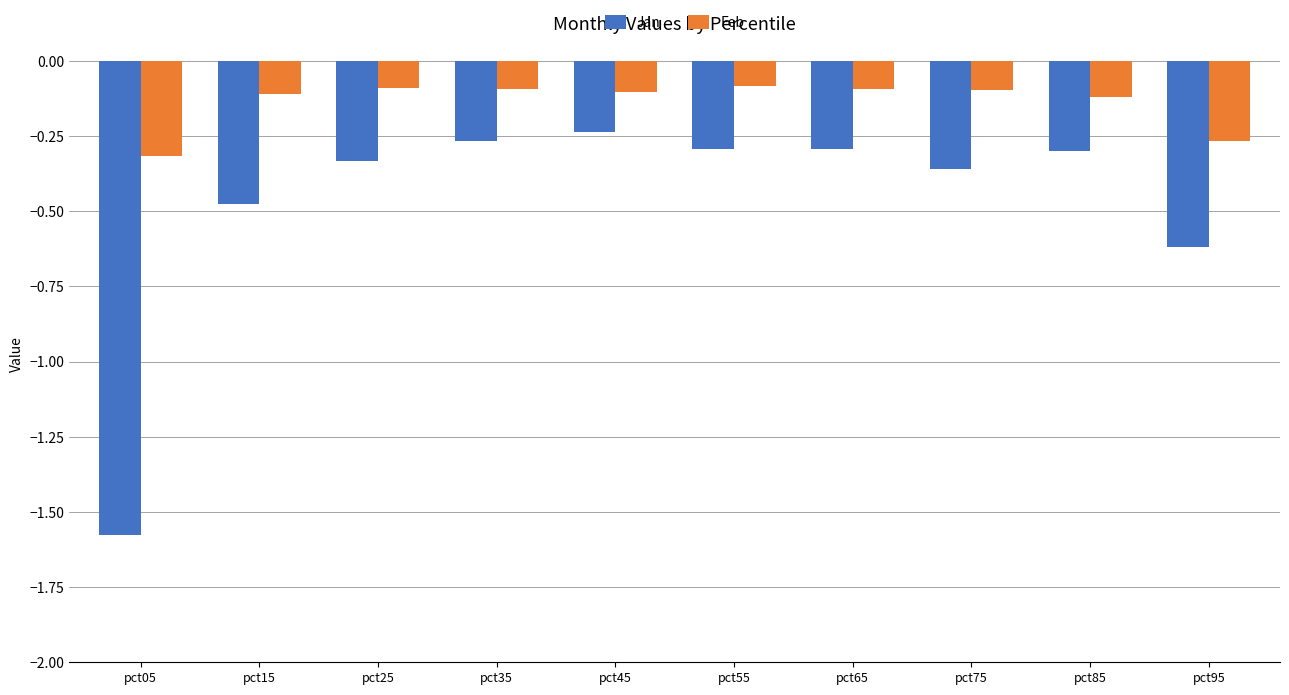

Where is Jan nearest to the value 0?

pct45